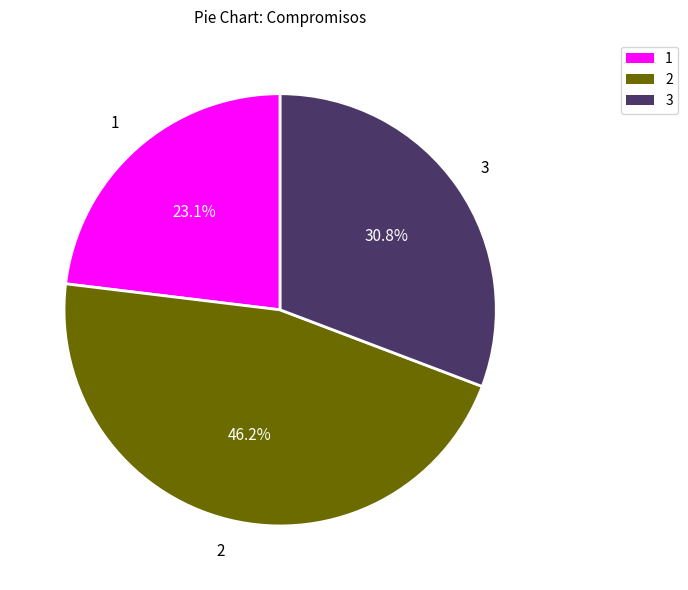

Is there any slice that represents more than half of the pie?

No